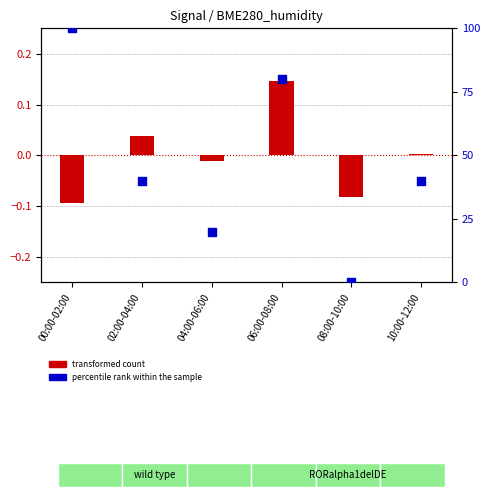

Which series has the widest spread of Y values?

percentile rank within the sample